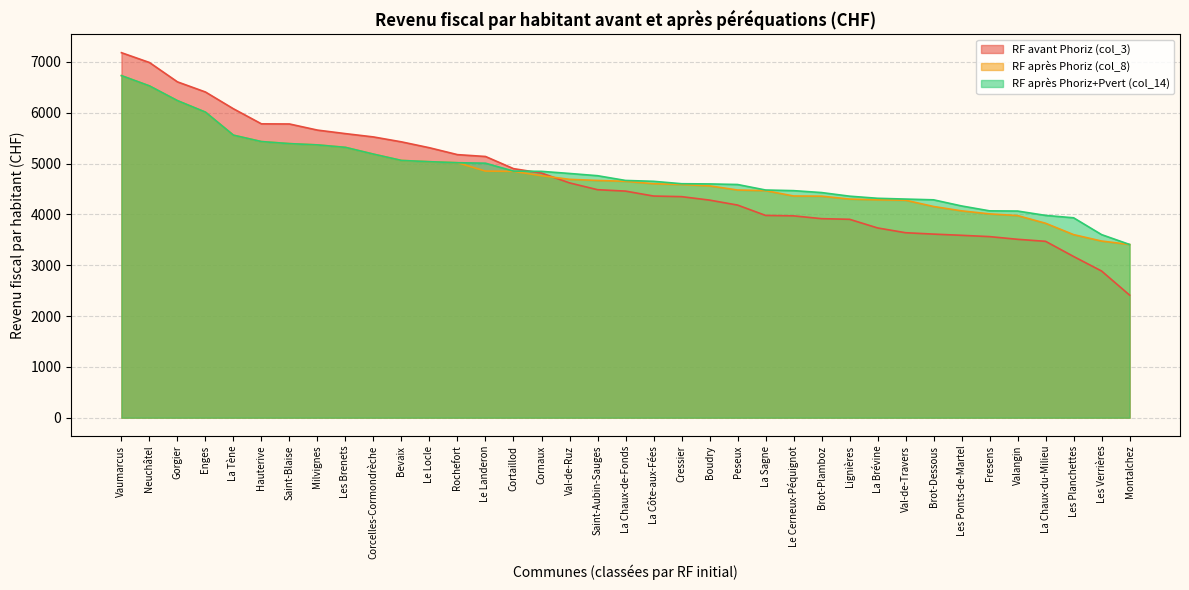

Does the chart display data point markers on the line(s)?

No